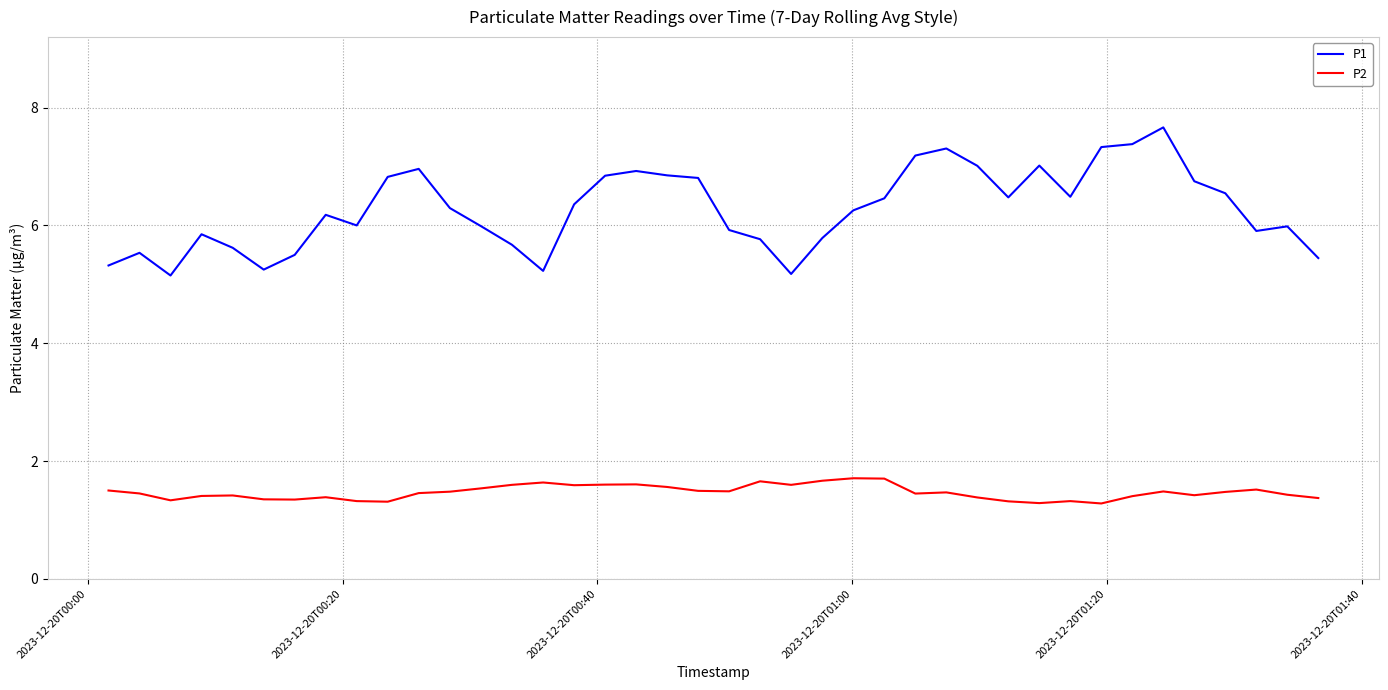

What is the lowest value of the P2 series?

1.3